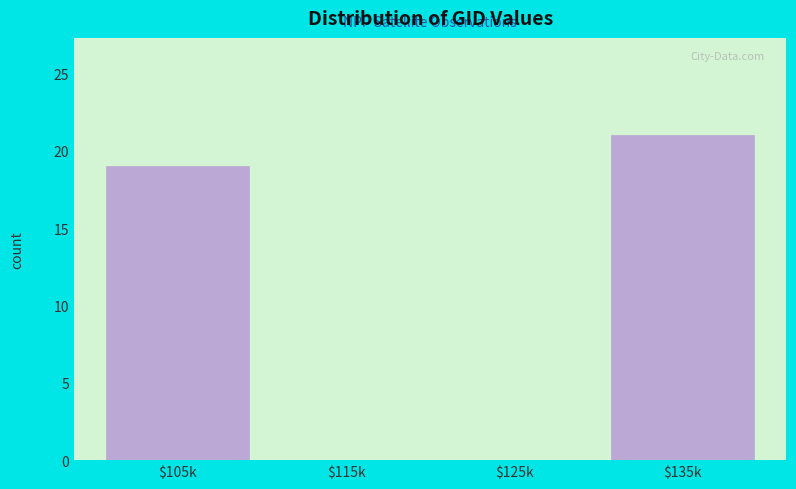

What is the sum of all values?

40